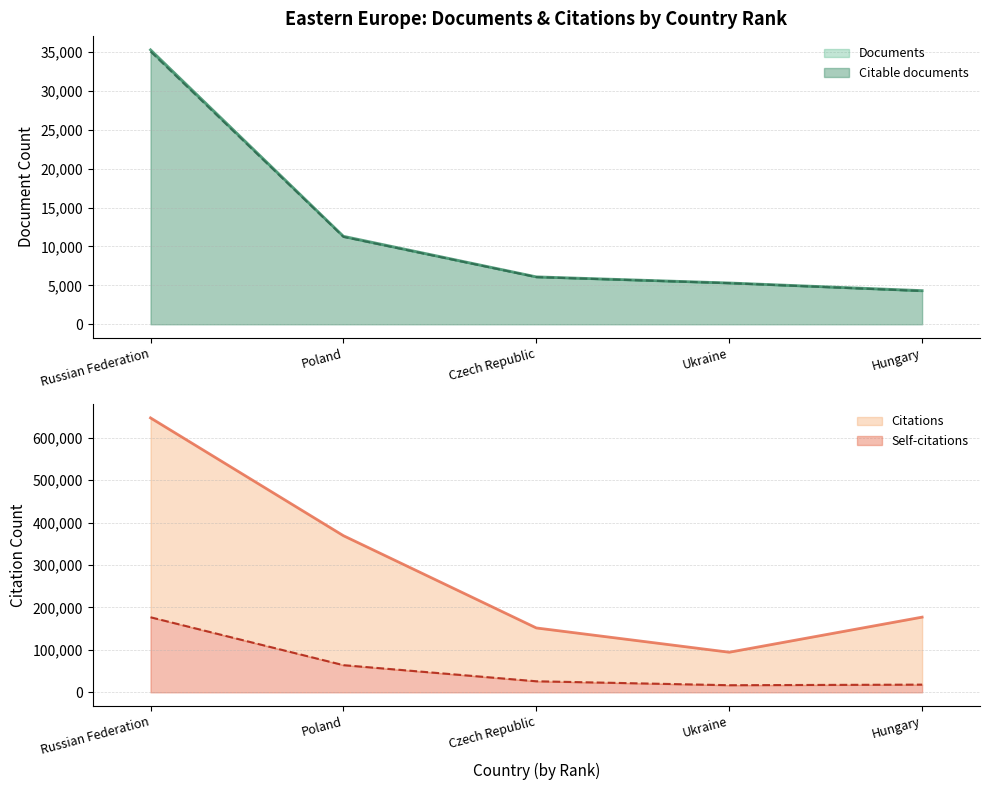

True or false: Citations has a value of 369289 at Poland.

True